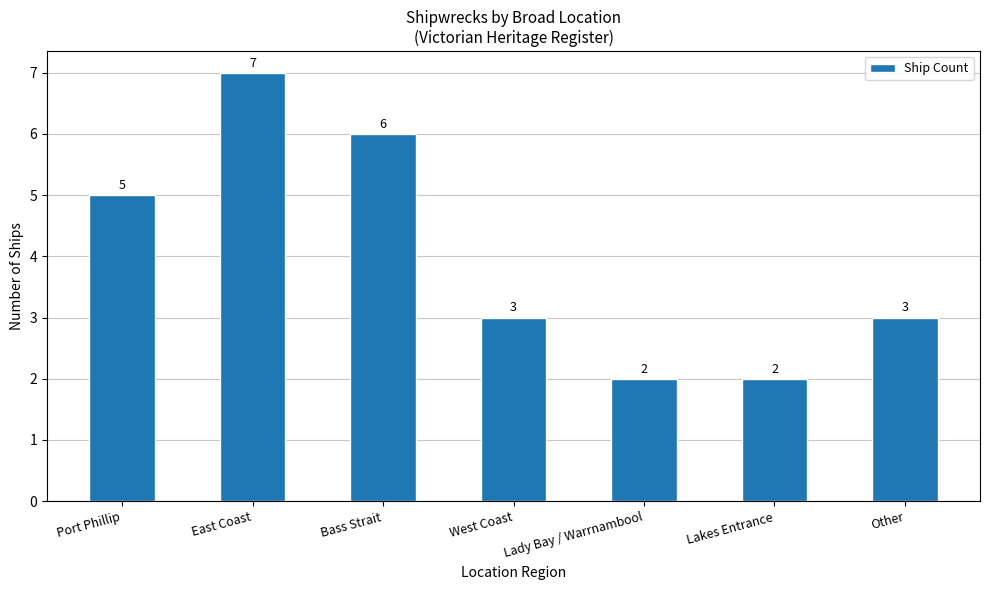

What is the maximum value shown in the chart?

7